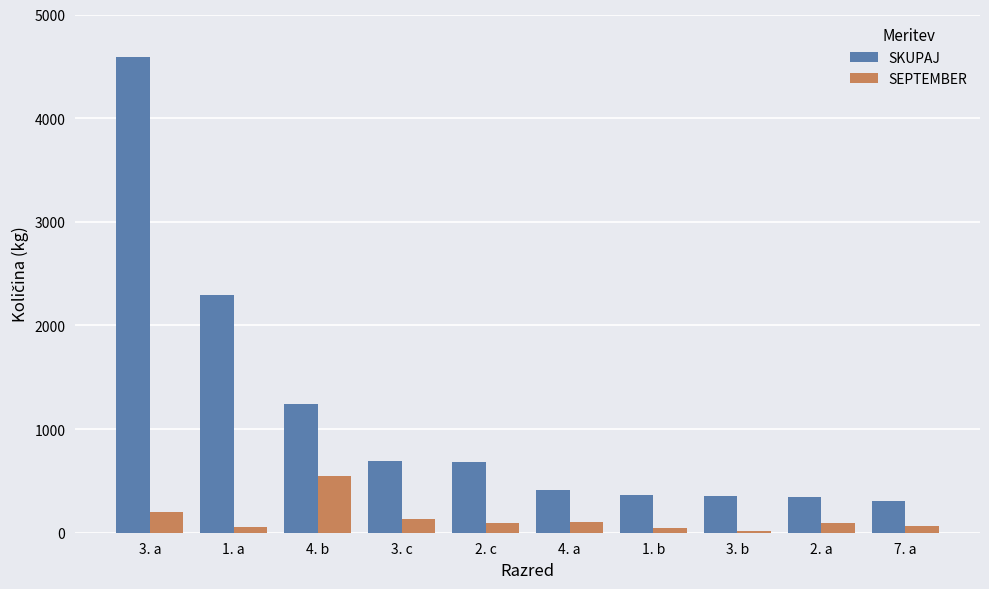

Which category has the highest value across all series?

3. a